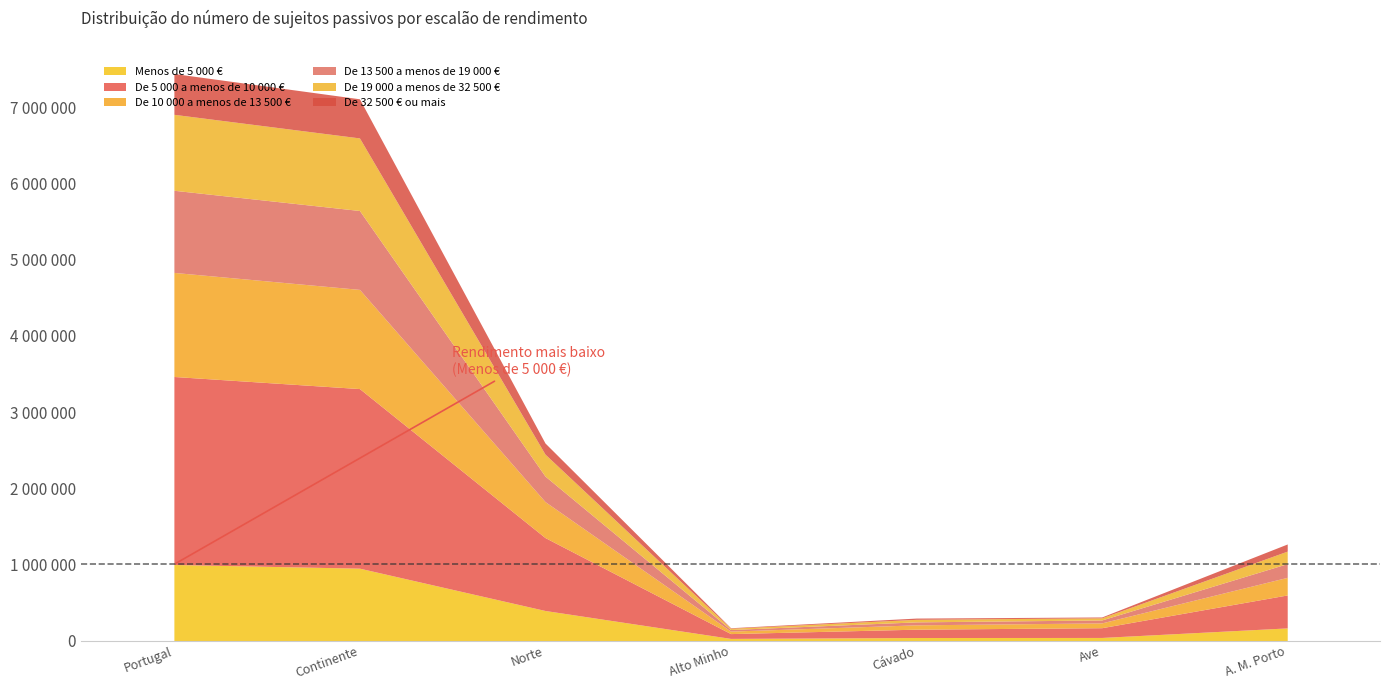

Which series has the widest spread of values?

De 5 000 a menos de 10 000 €